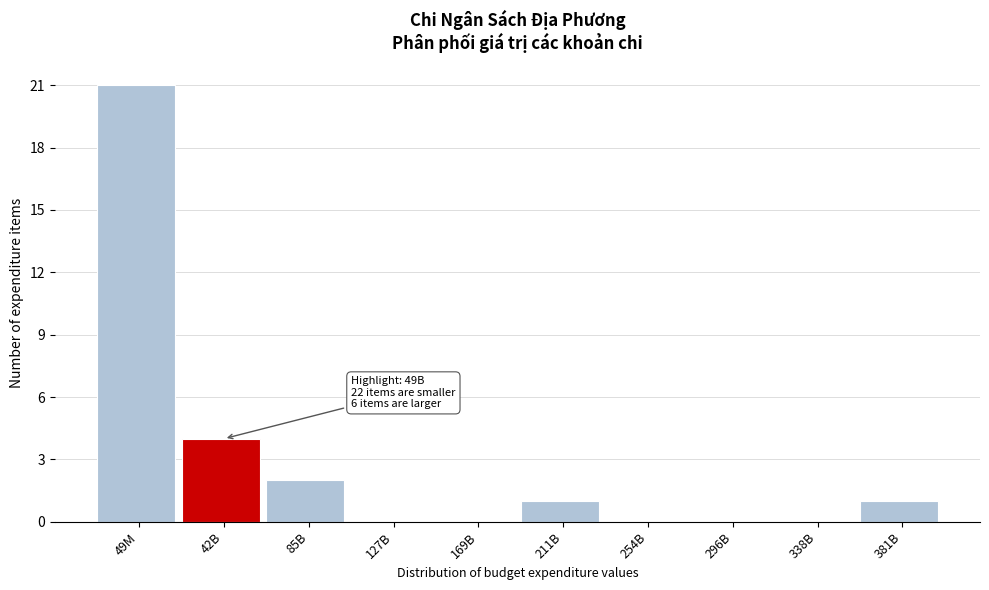

Reading right to left, list all the values displayed in this chart.

381B=1	338B=0	296B=0	254B=0	211B=1	169B=0	127B=0	85B=2	42B=4	49M=21